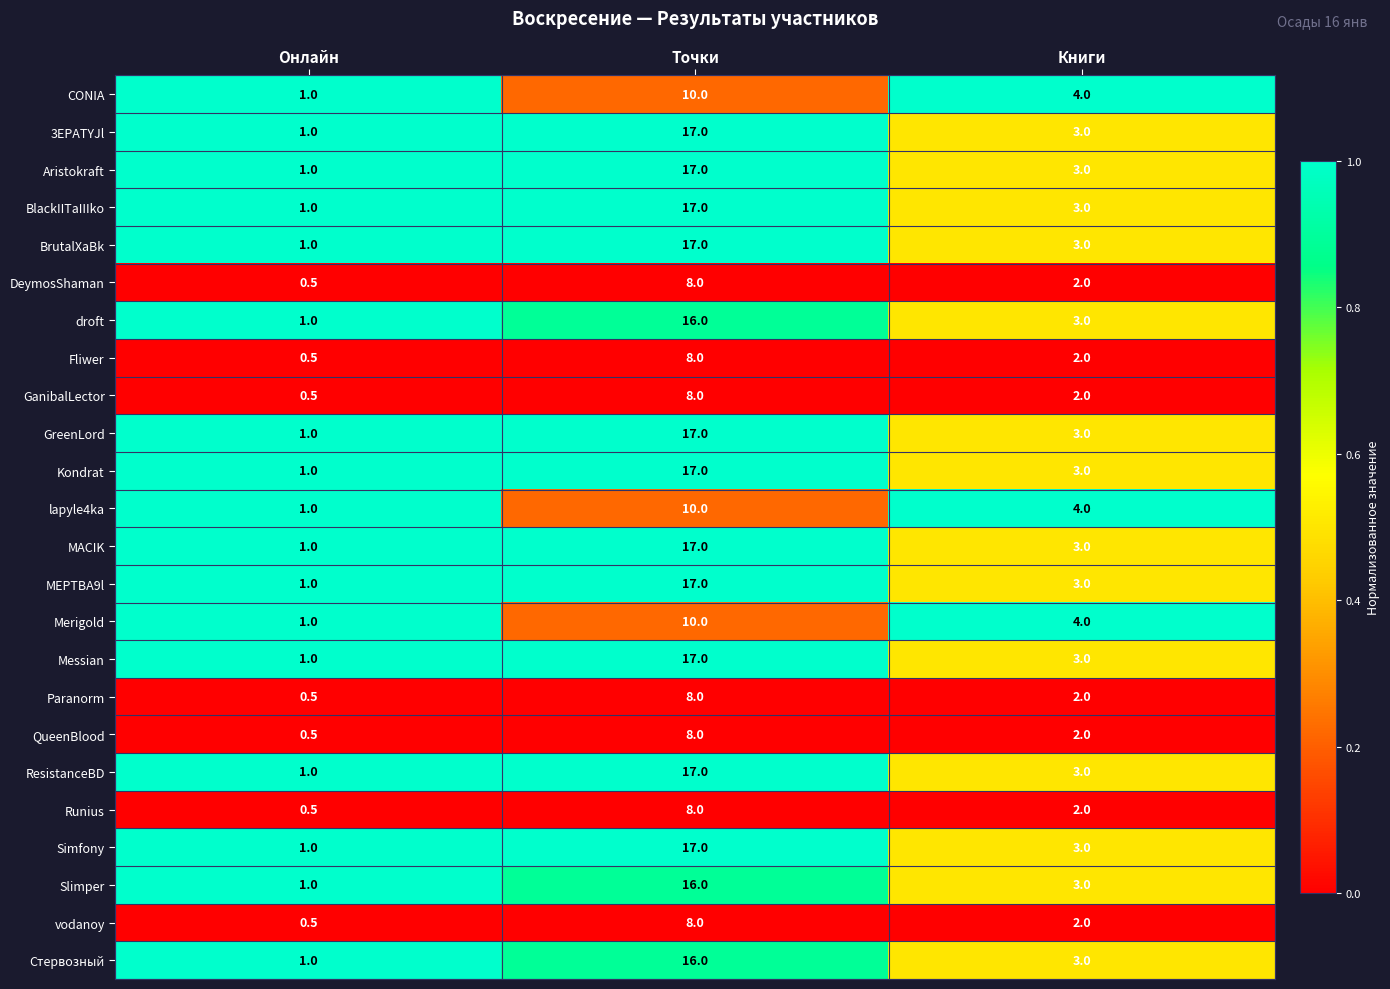

The value of BrutalXaBk at Точки is 17.0. True or false?

True